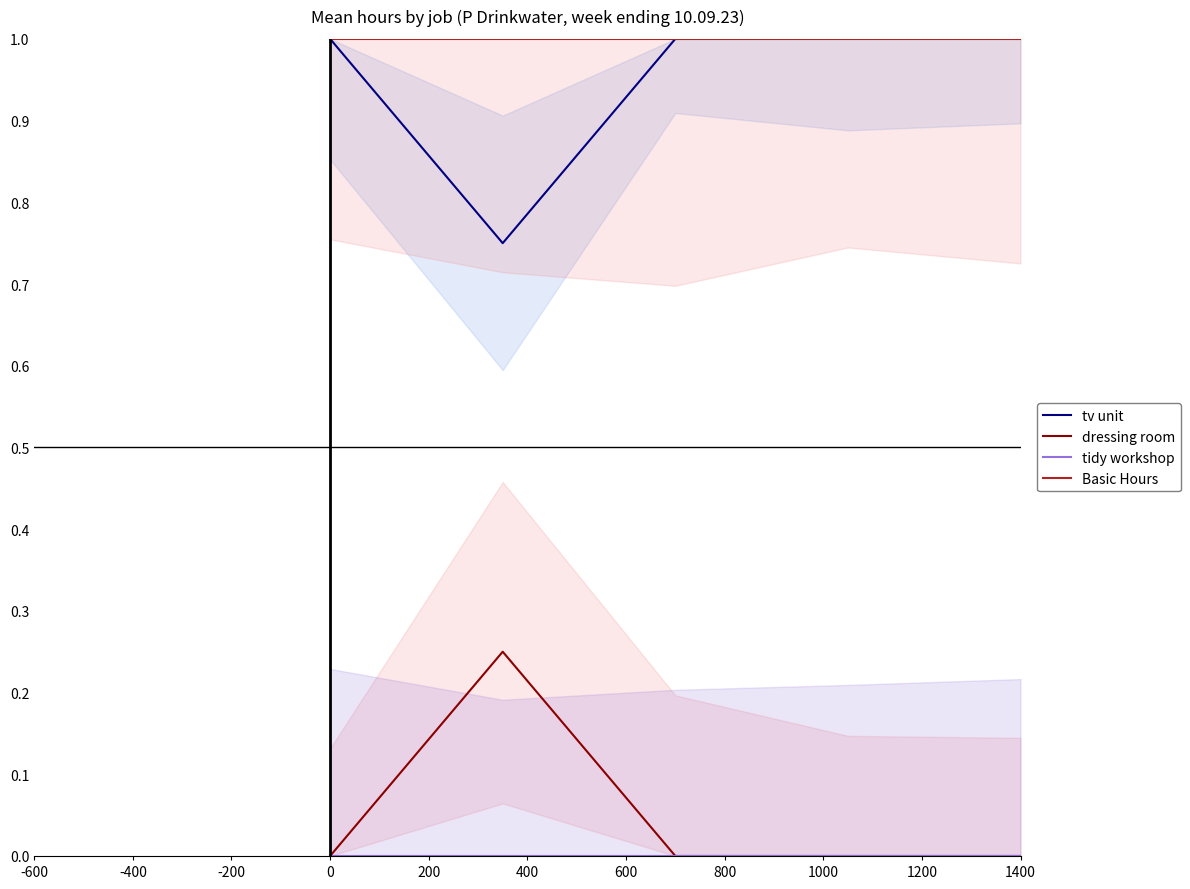

True or false: dressing room has a value of 0.1 at 1400.

False